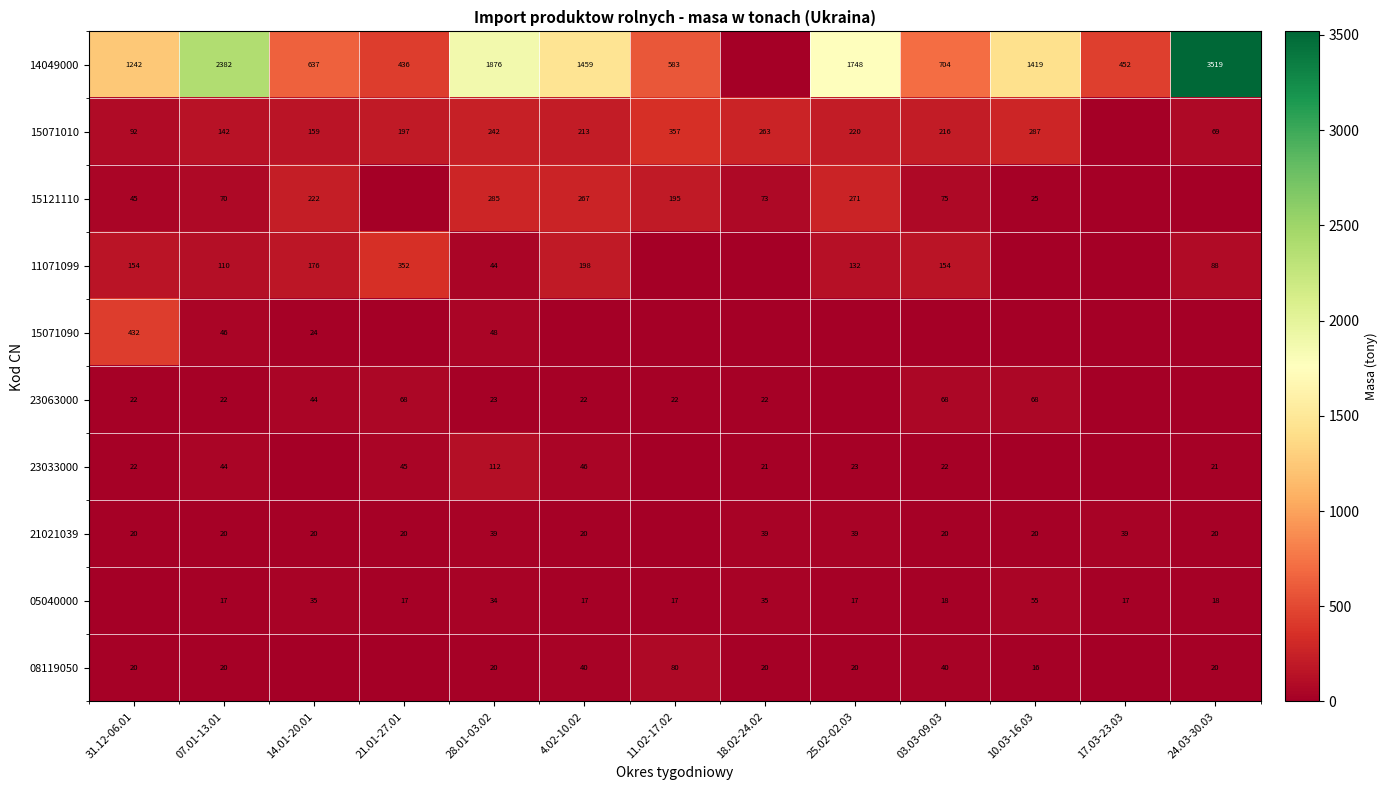

What is the difference between the 23033000 values at 07.01-13.01 and 03.03-09.03?

22